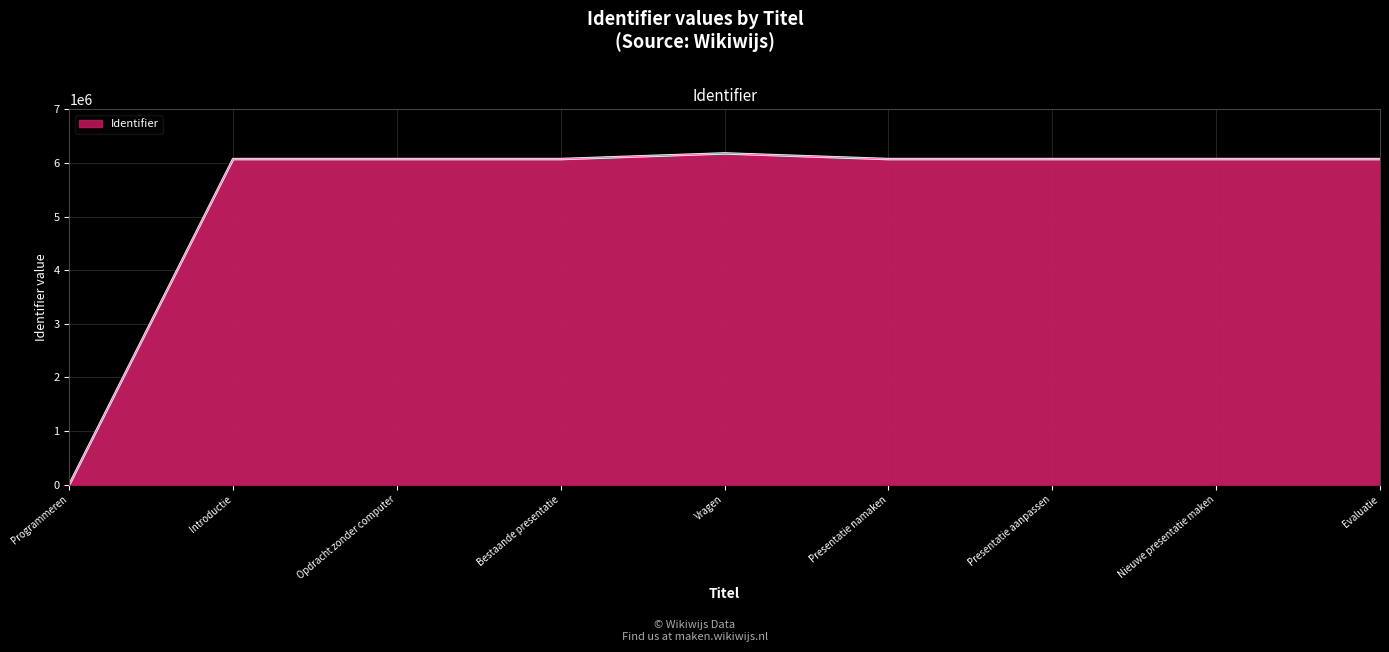

True or false: the data shows 10920266 at Presentatie aanpassen.

False